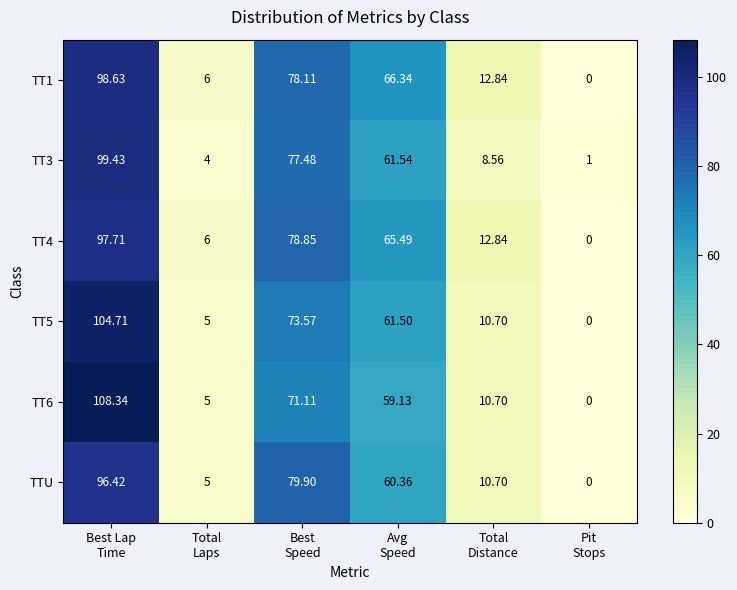

How many categories are shown in the chart?

6